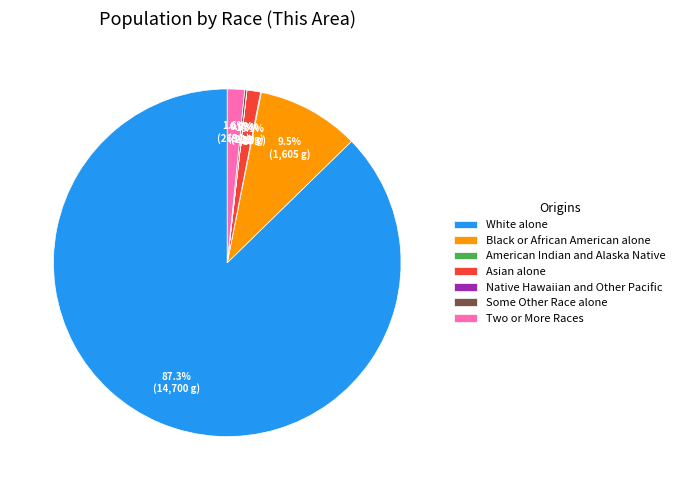

How much of the chart is everything except Two or More Races?

98.4%